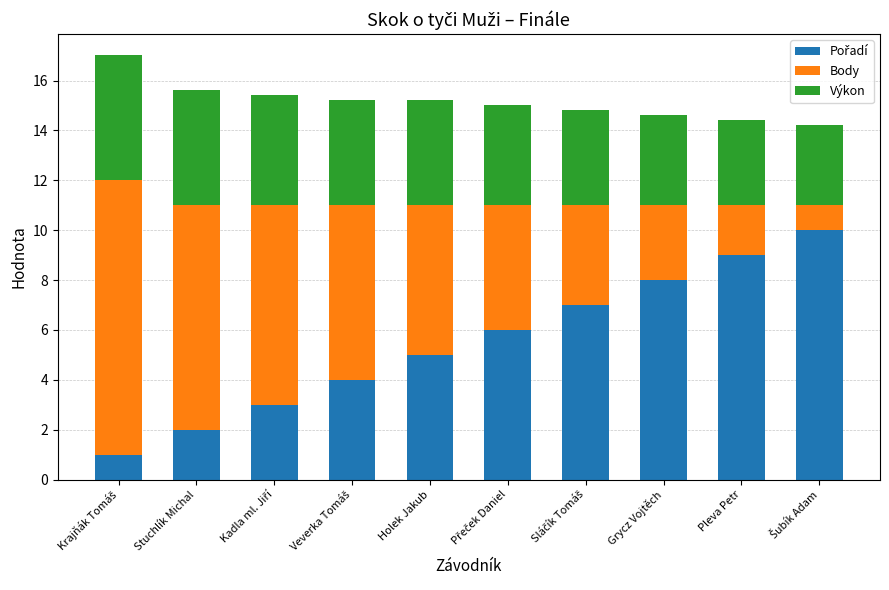

Does the chart contain any negative values?

No